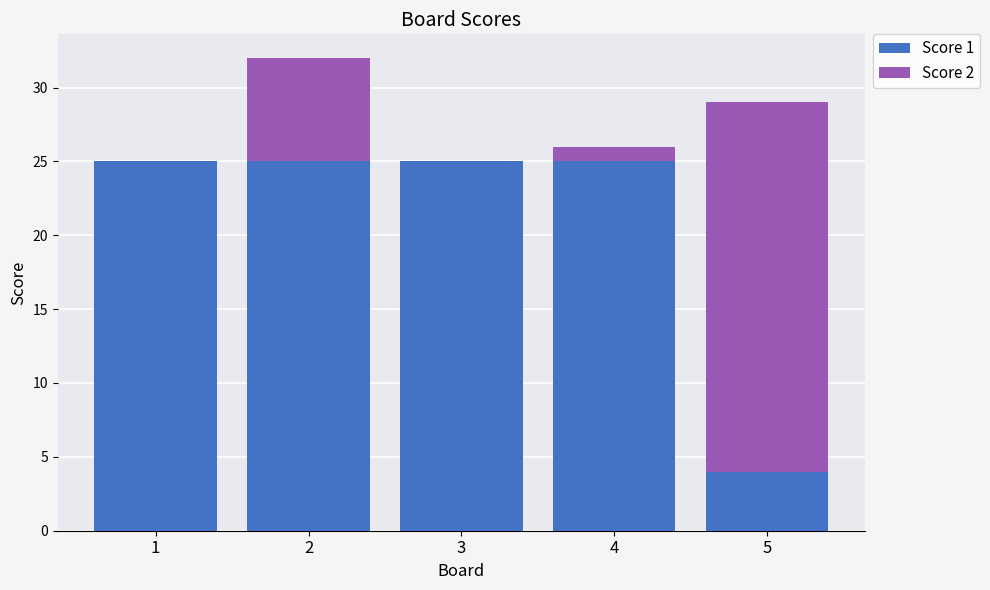

True or false: Score 1 has a value of 25 at 4.

True